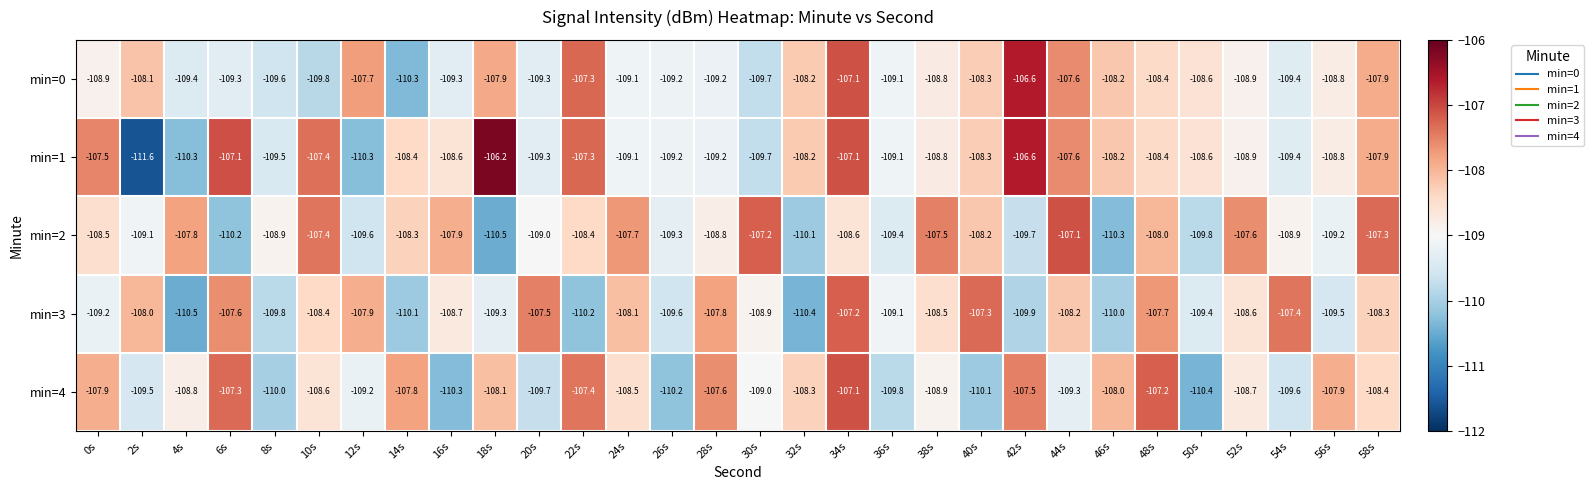

Which series has the largest total across all categories?

min=1